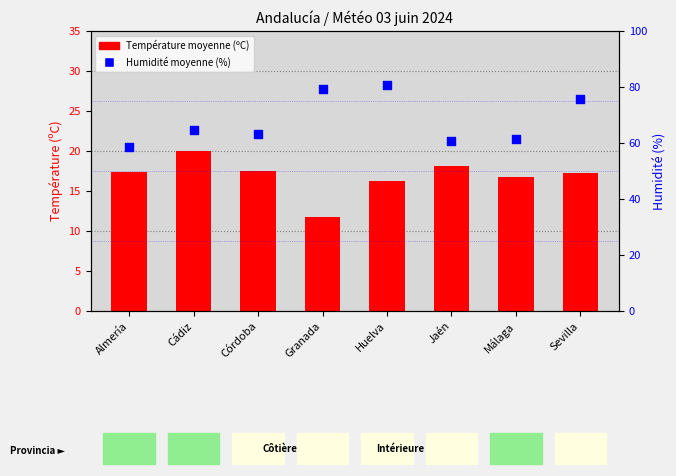

At how many categories does at least one series exceed 75?

3